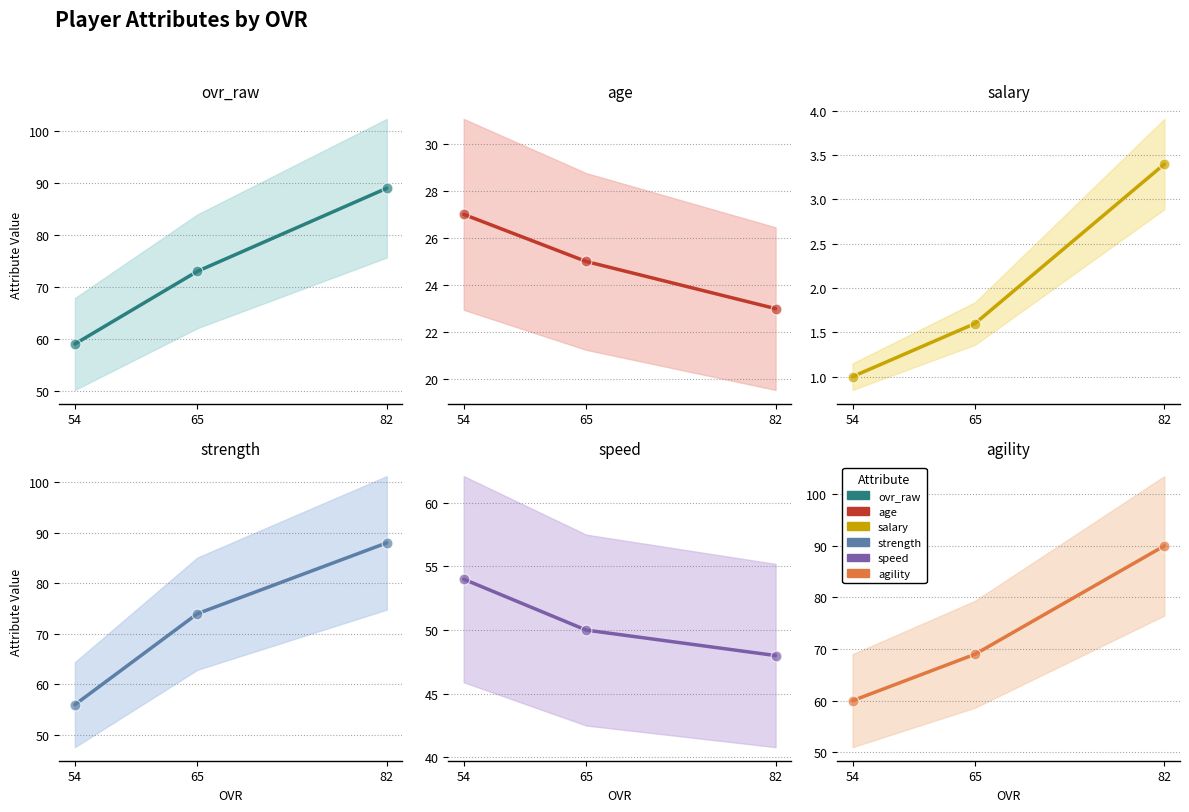

Is the value of salary at 54 greater than the value of speed at 82?

No